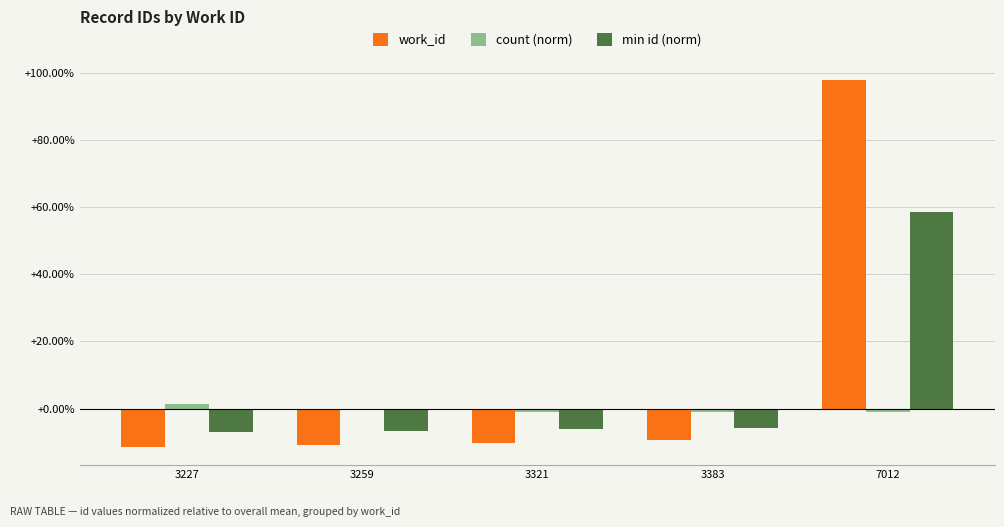

Which series changed the most between 3383 and 7012?

work_id